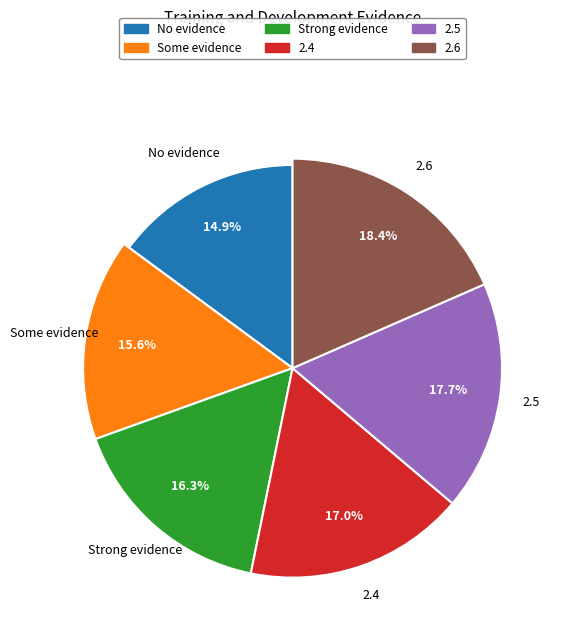

Does Strong evidence account for over 50% of the chart?

No